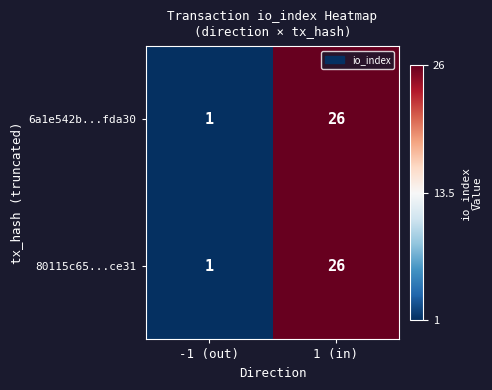

Which label corresponds to the largest value in the chart?

1 (in)